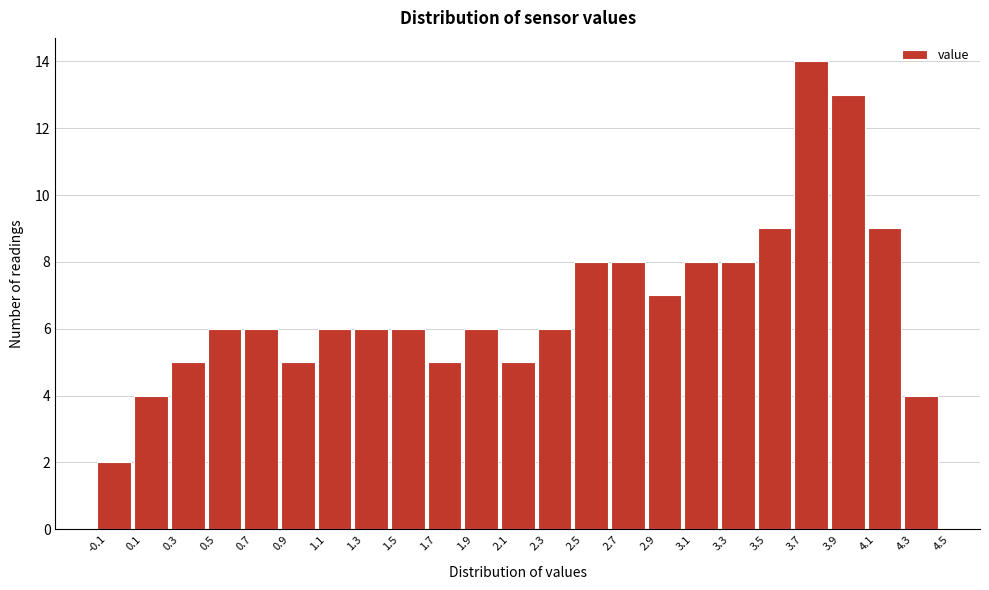

Which range on the x-axis has the tallest bar?

3.7 to 3.9